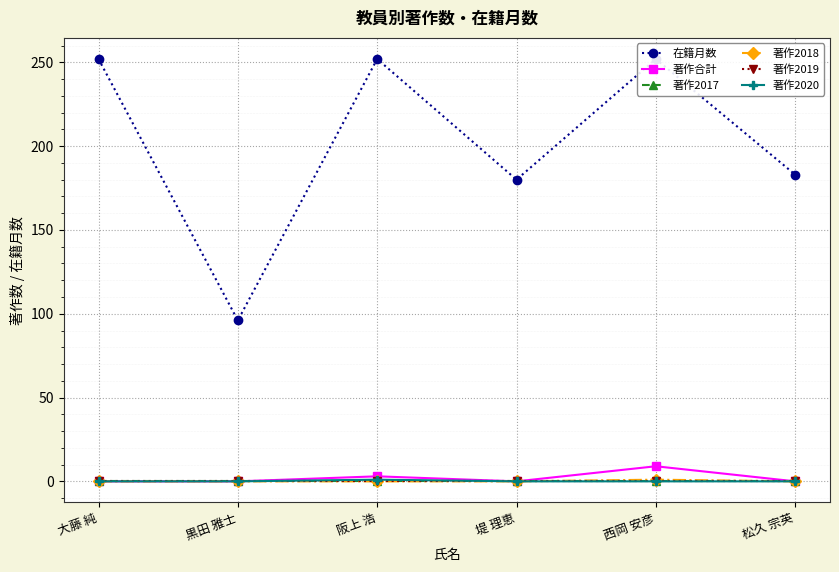

What is the difference between the second highest and minimum values in the 著作合計 series?

3